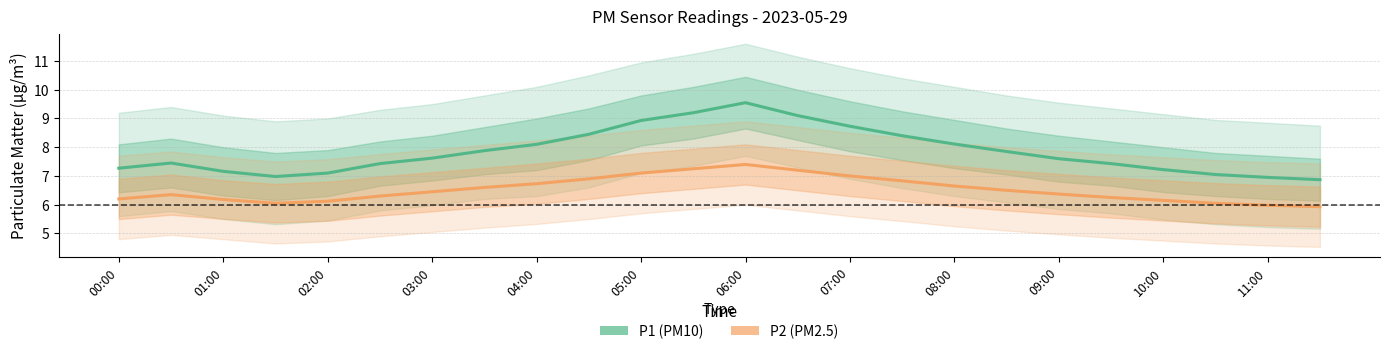

Reading left to right, transcribe all the data shown in this chart.

P1 (PM10): 7.3	7.5	7.2	7.0	7.1	7.4	7.6	7.9	8.1	8.4	8.9	9.2	9.6	9.1	8.7	8.4	8.1	7.8	7.6	7.4	7.2	7.0	7.0	6.9
P2 (PM2.5): 6.2	6.3	6.2	6.0	6.1	6.3	6.5	6.6	6.7	6.9	7.1	7.2	7.4	7.2	7.0	6.8	6.7	6.5	6.4	6.2	6.2	6.0	6.0	5.9